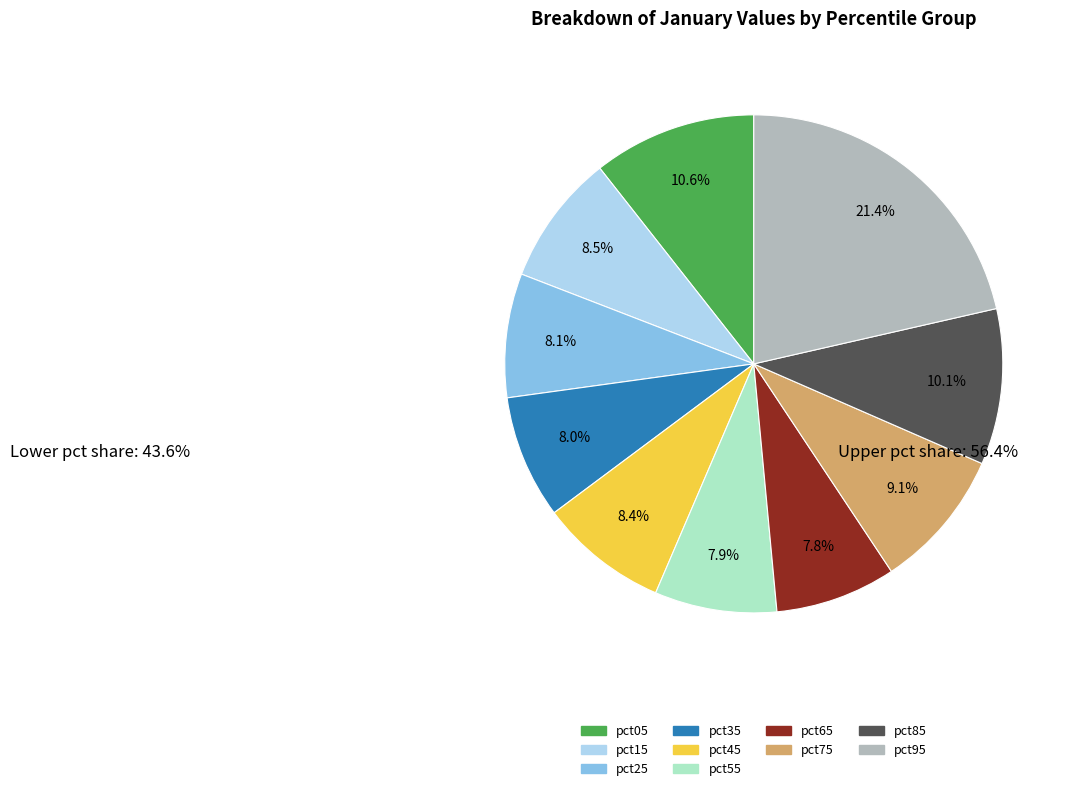

True or false: pct45 accounts for 1% of the total.

False